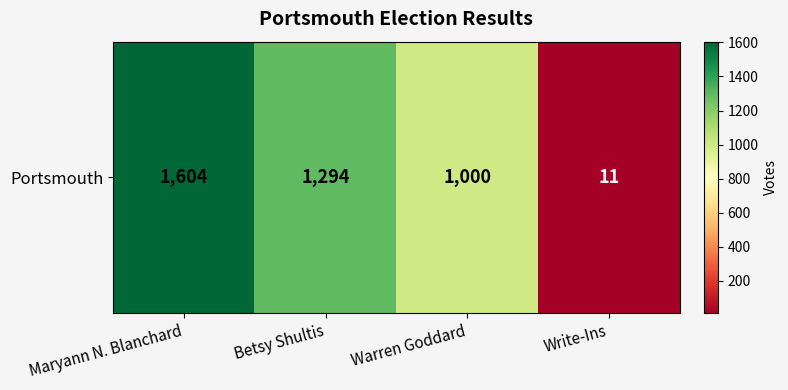

What is the ratio of the value at Warren Goddard to the value at Write-Ins?

90.9